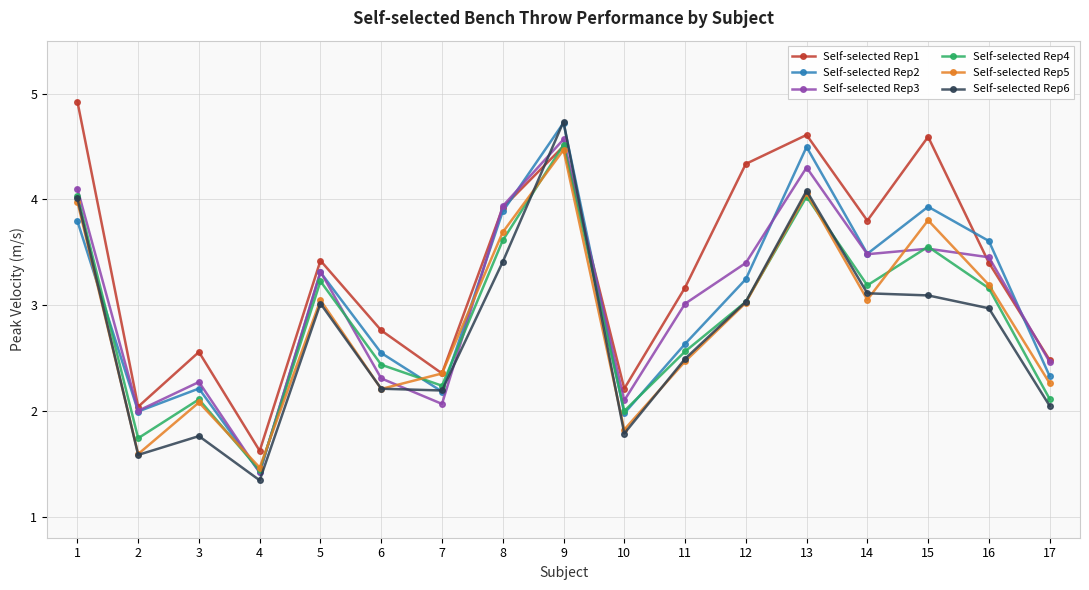

Between 2 and 11, which series saw the biggest shift?

Self-selected Rep1